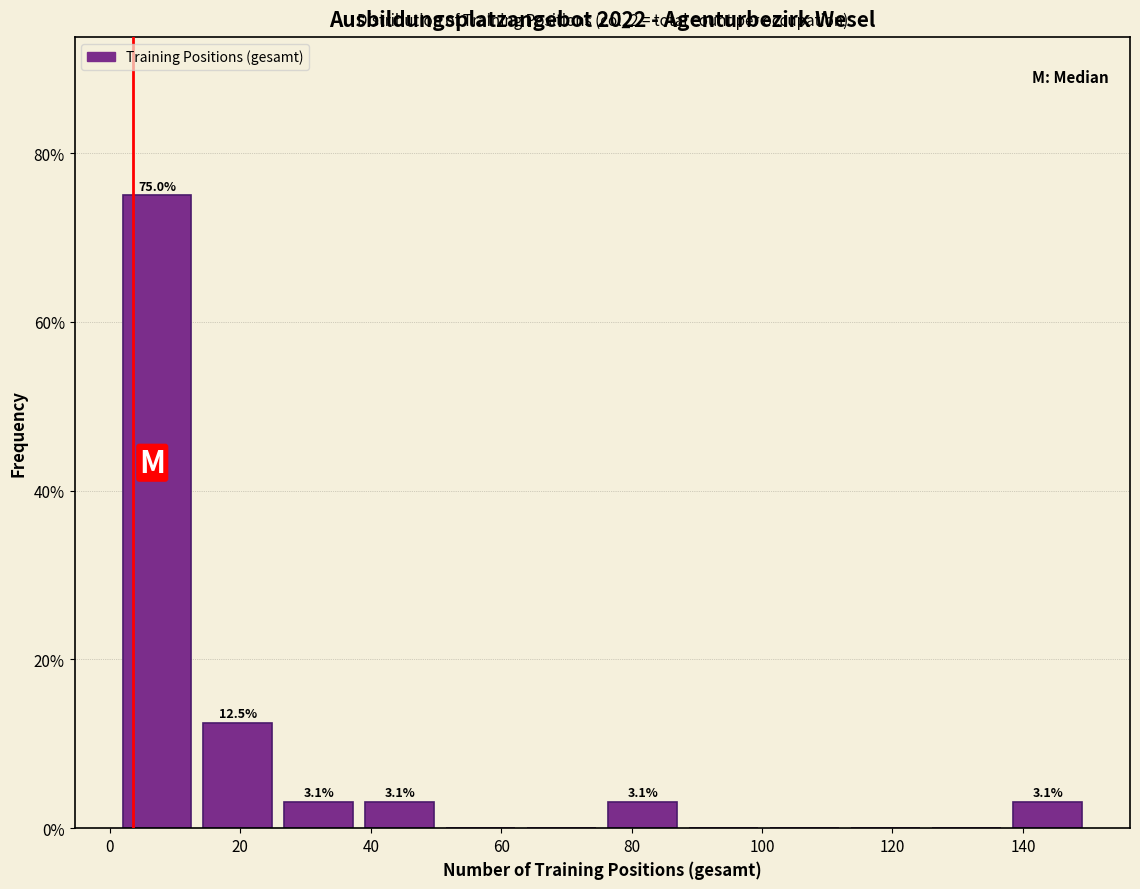

Which range on the x-axis has the tallest bar?

2 to 14